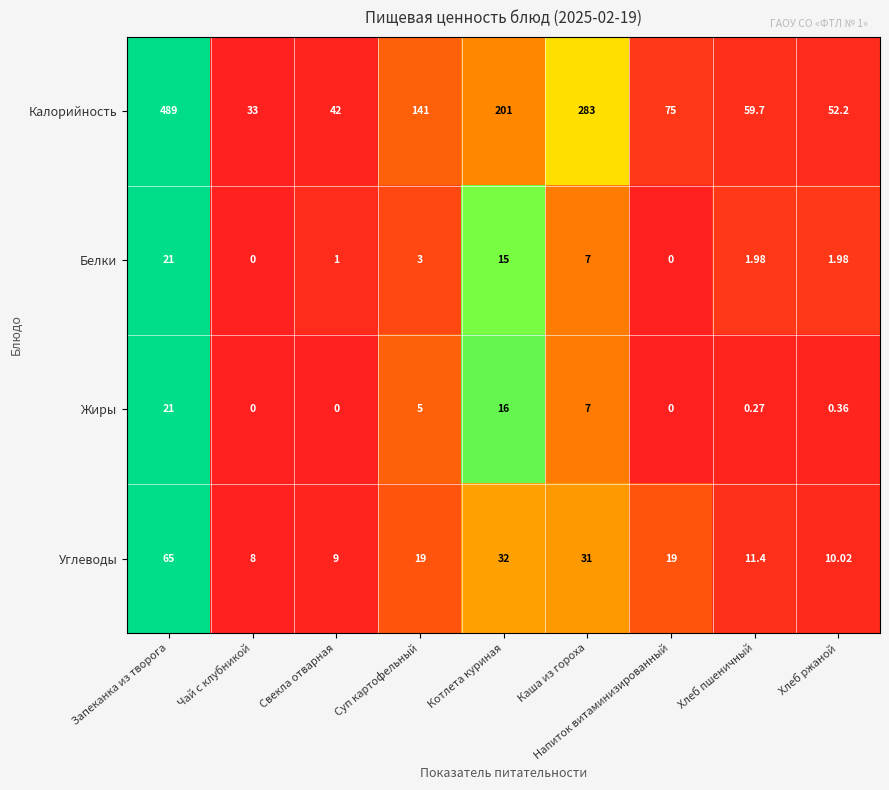

List the labels in order of Калорийность value, largest first.

Запеканка из творога, Каша из гороха, Котлета куриная, Суп картофельный, Напиток витаминизированный, Хлеб пшеничный, Хлеб ржаной, Свекла отварная, Чай с клубникой